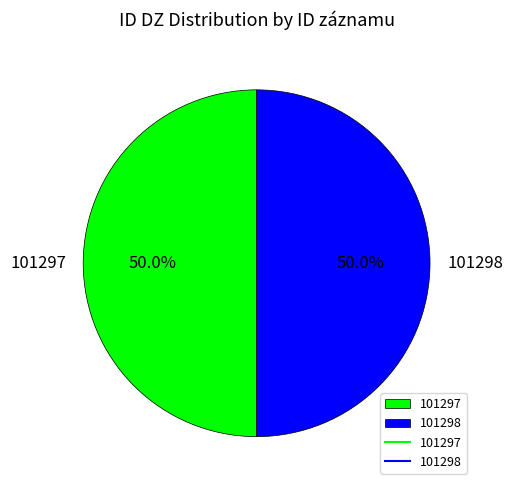

What is the ratio of the value at 101297 to the value at 101298?

1.0